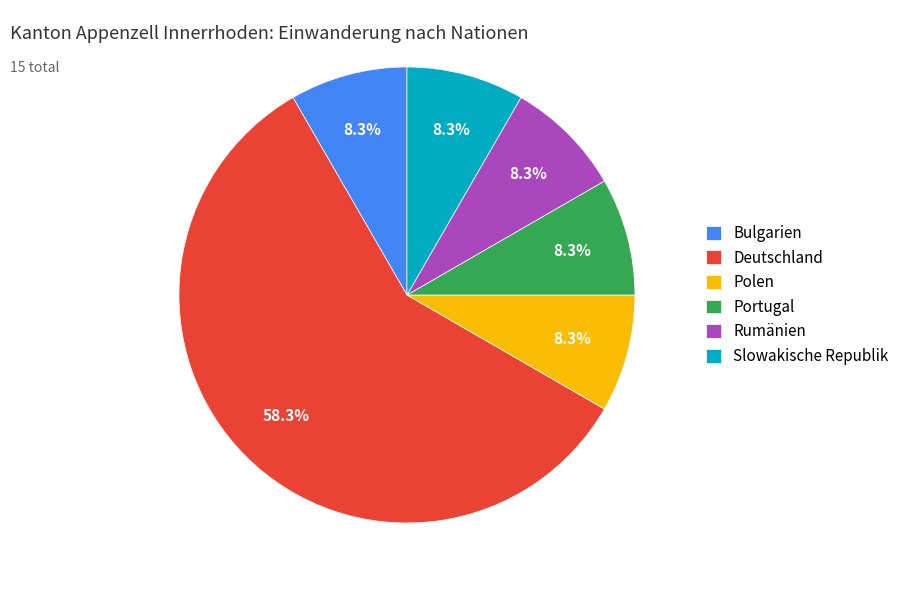

What percentage is the Slowakische Republik slice, to the nearest percent?

8%